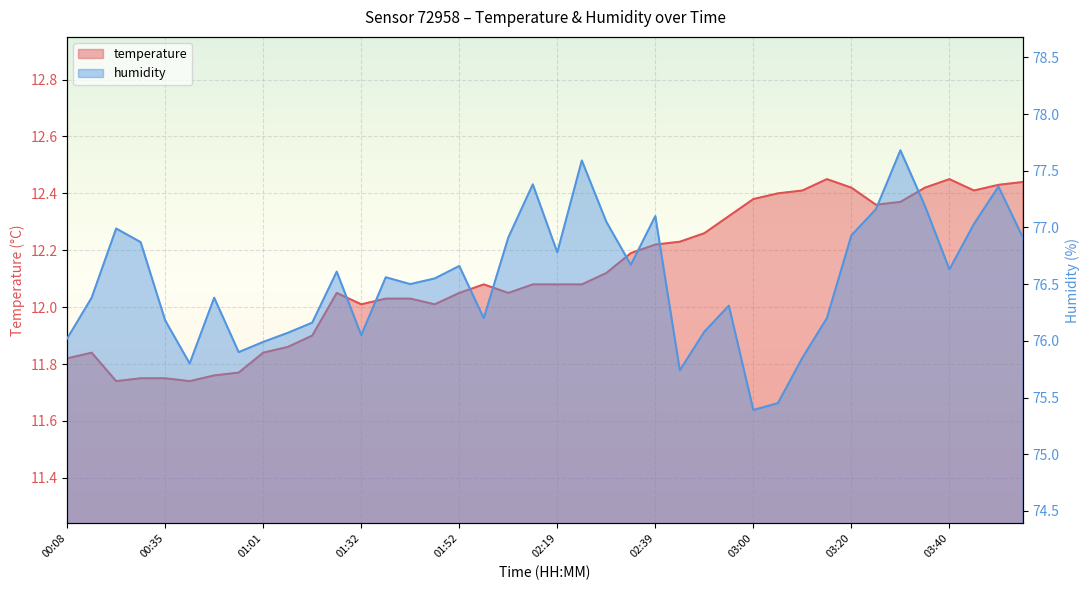

Is it true that temperature equals 20.8 at 02:44?

False